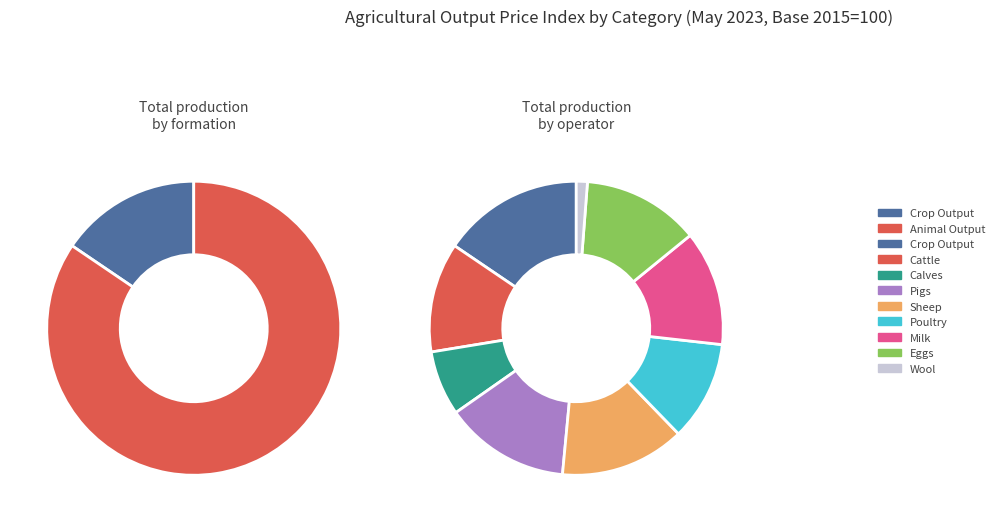

Between Eggs and Pigs, which is larger?

Pigs